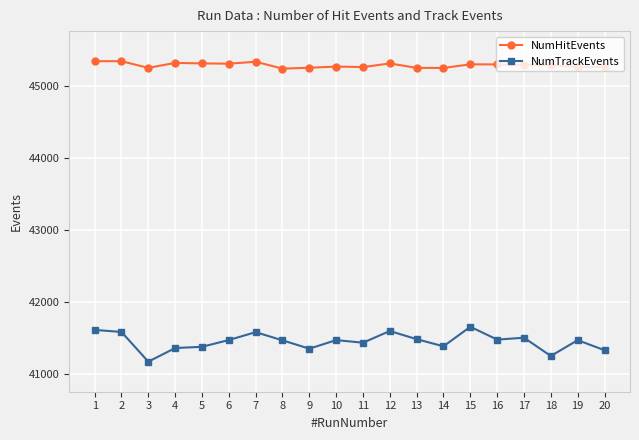

What is the approximate value of NumTrackEvents at 12, to the nearest 5?

41600